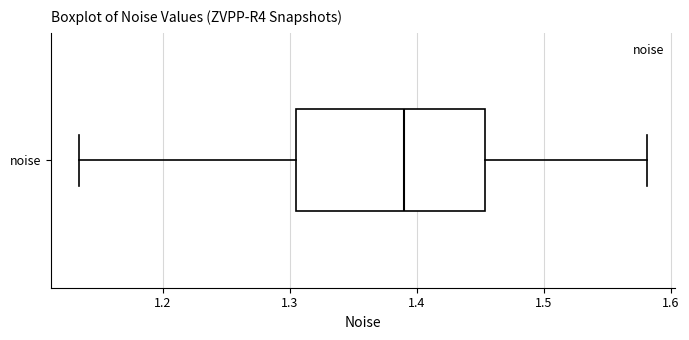

Read this box plot against the x-axis: the position of the median line, the range covered by the box, and the ends of both whiskers. The values are not printed on the chart, so give them approximately, as read against the axis.

median 1.39, box 1.30 to 1.45, whiskers 1.13 to 1.58